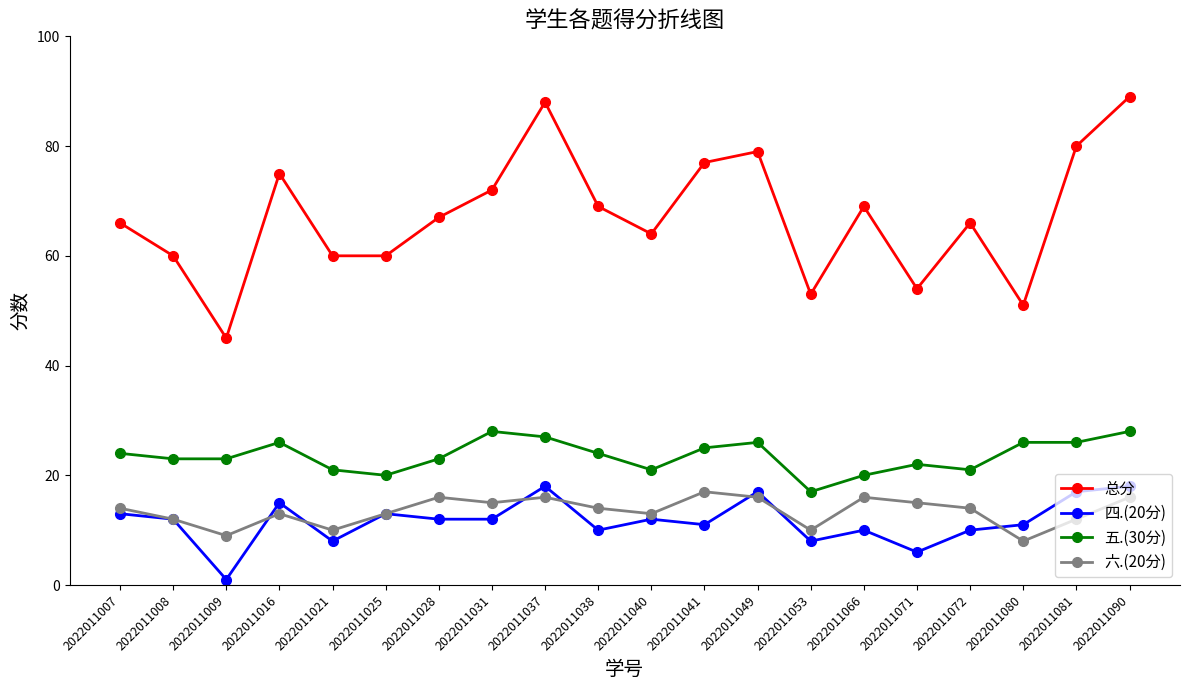

What is the total value across all series at 2022011009?

78